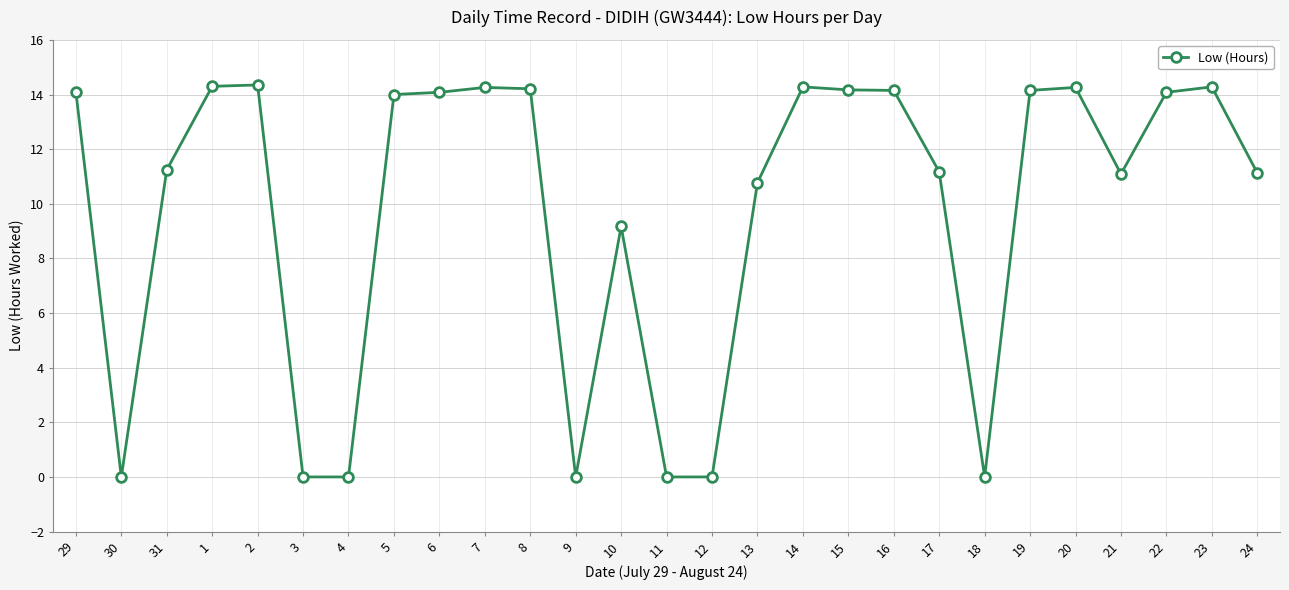

How many data points are less than 14?

13